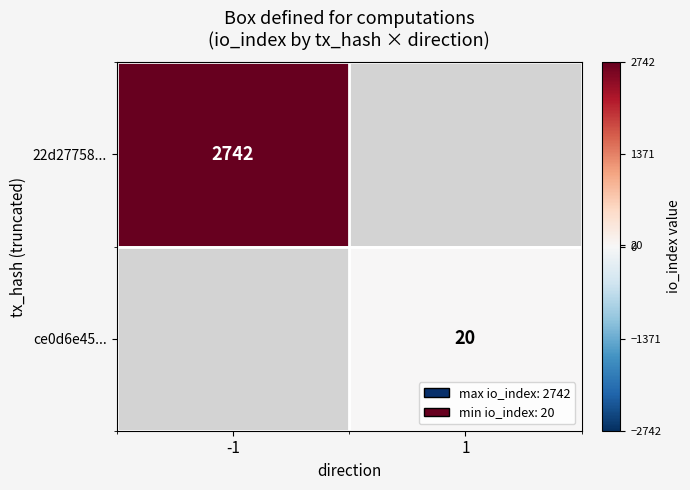

Is it true that 22d27758... equals 2742 at -1?

True